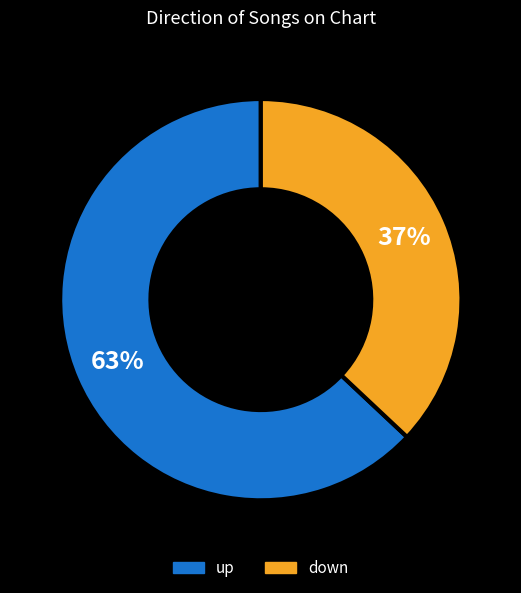

What is the ratio of the value at down to the value at up?

0.6